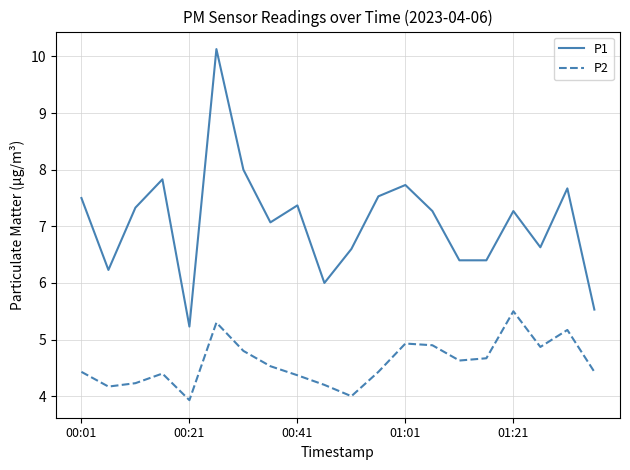

What is the highest value of the P1 series?

10.1